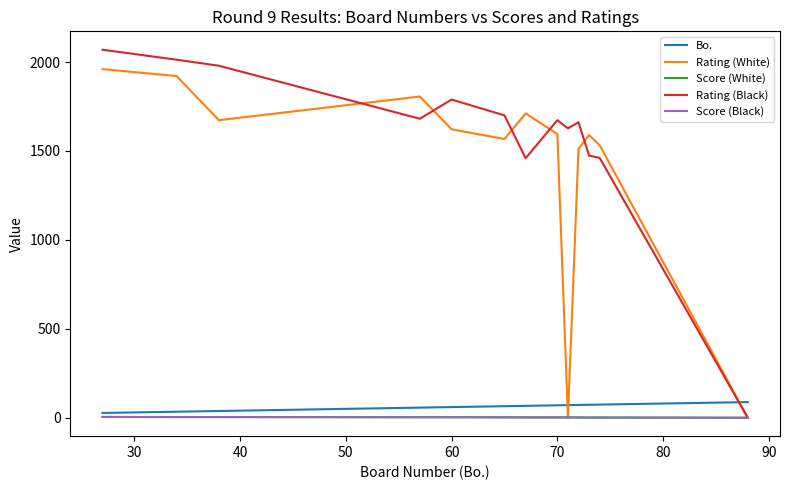

True or false: Bo. and Rating (Black) intersect in this chart.

True